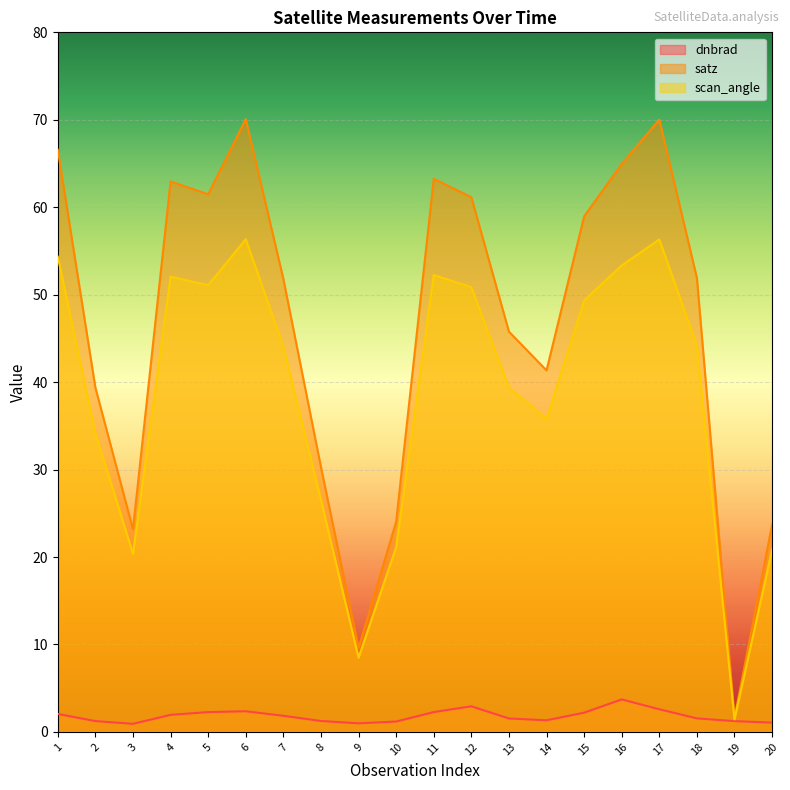

What is the value of the dnbrad point at the 4th from the left?

2.0